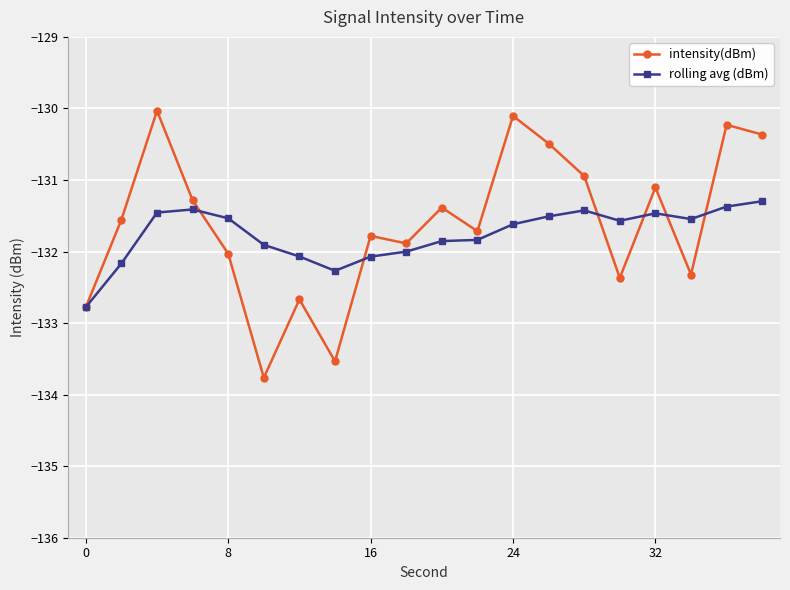

What is the lowest value of the intensity(dBm) series?

-133.8